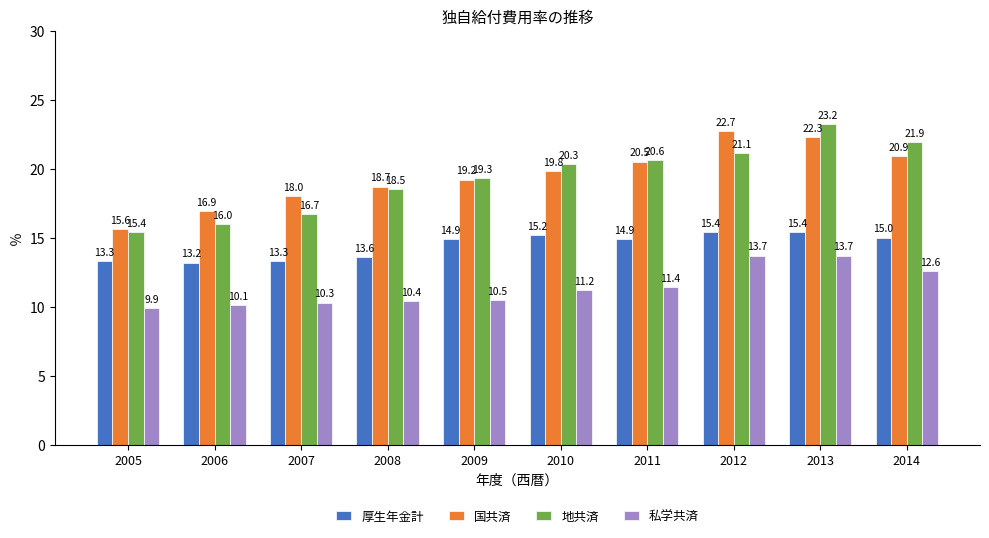

Is it true that 私学共済 equals 6.9 at 2008?

False